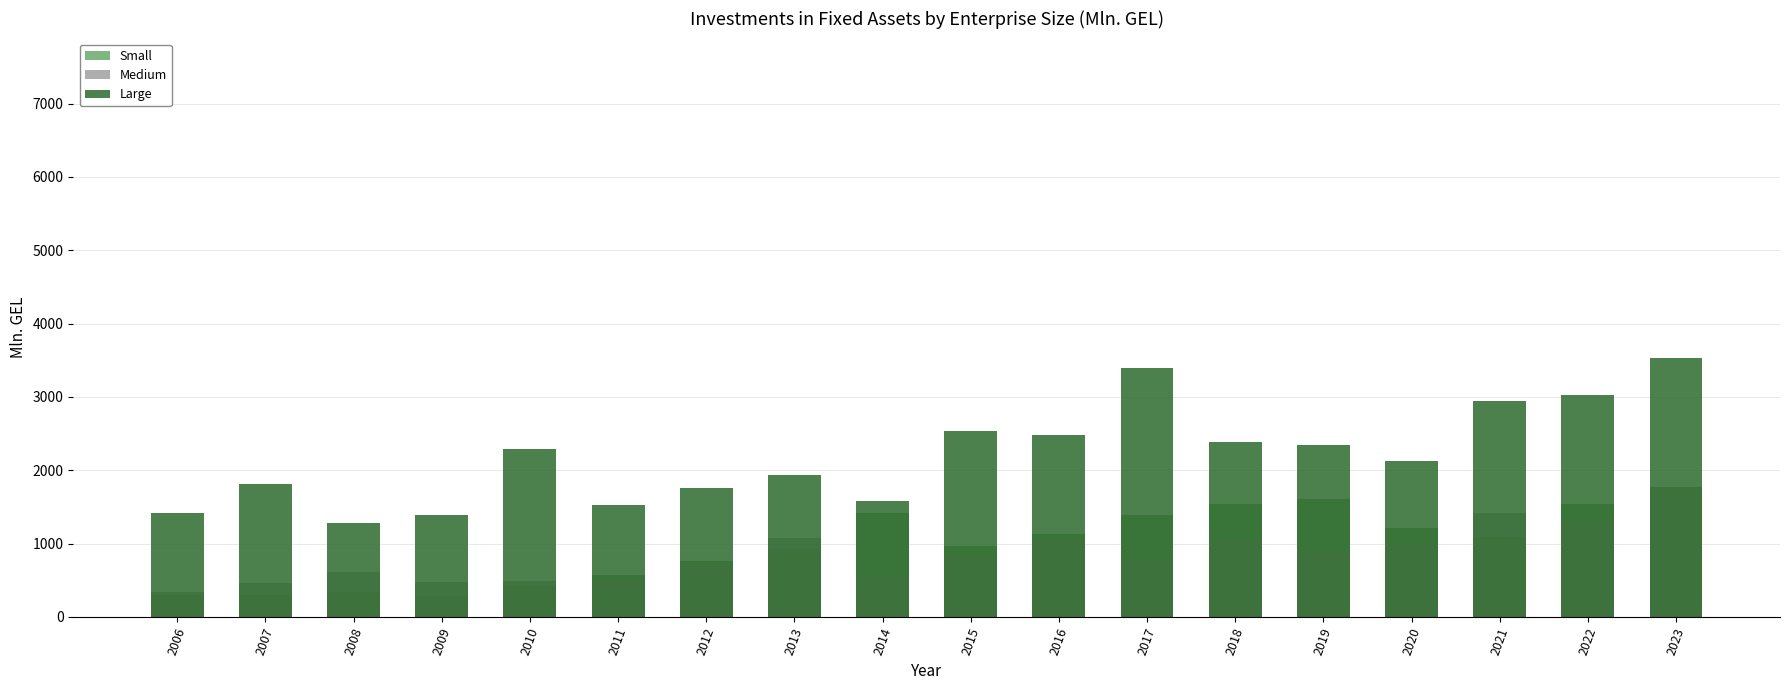

What is the smallest value displayed?

282.3